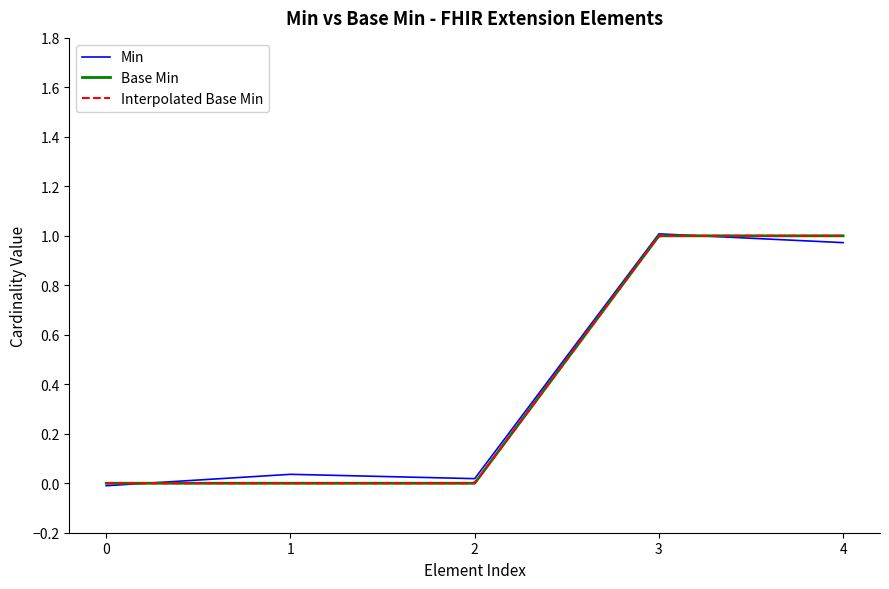

True or false: Min has a value of 0.3 at 3.

False